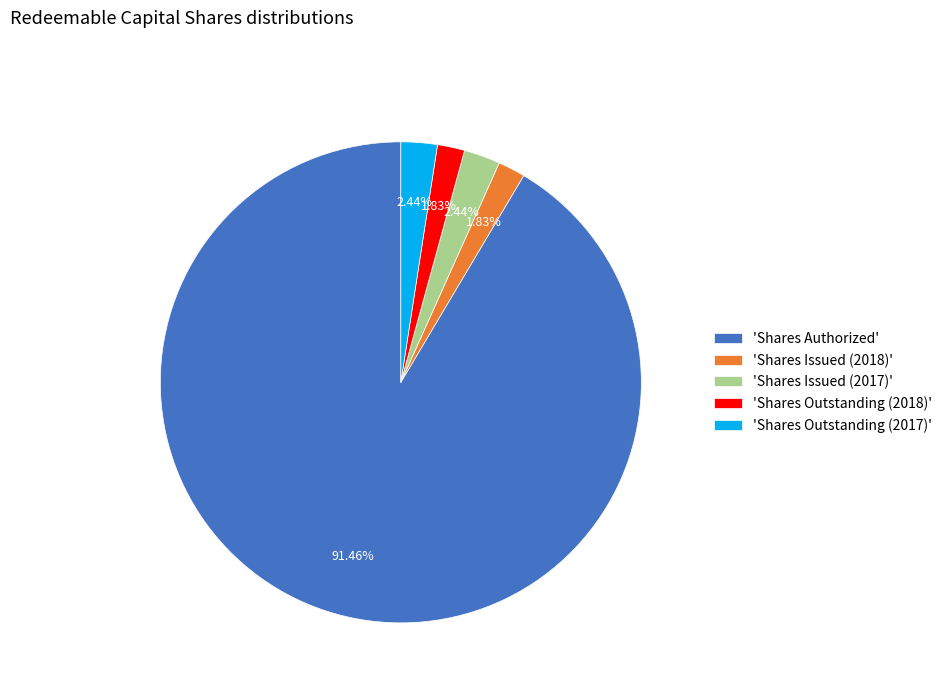

Which slice is the largest?

'Shares Authorized'